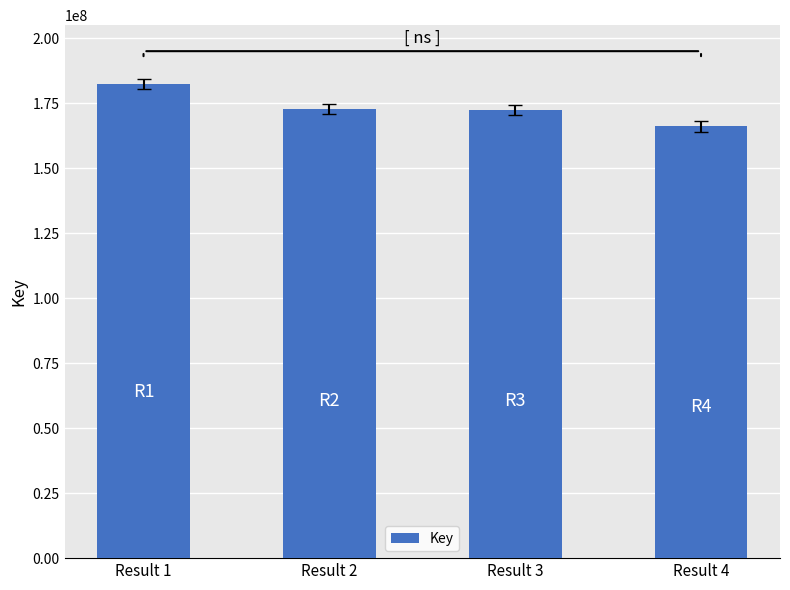

What is the difference between the maximum and minimum values?

16424260